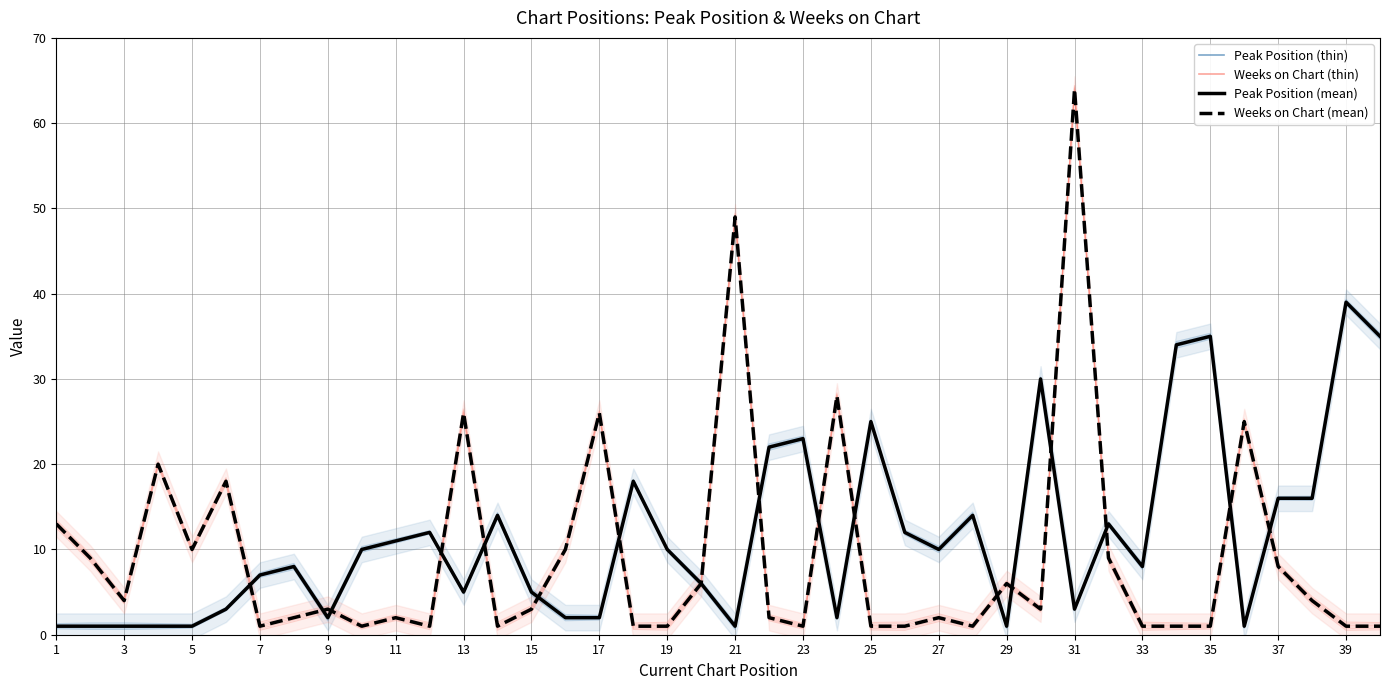

What is the average value of the Weeks on Chart series?

9